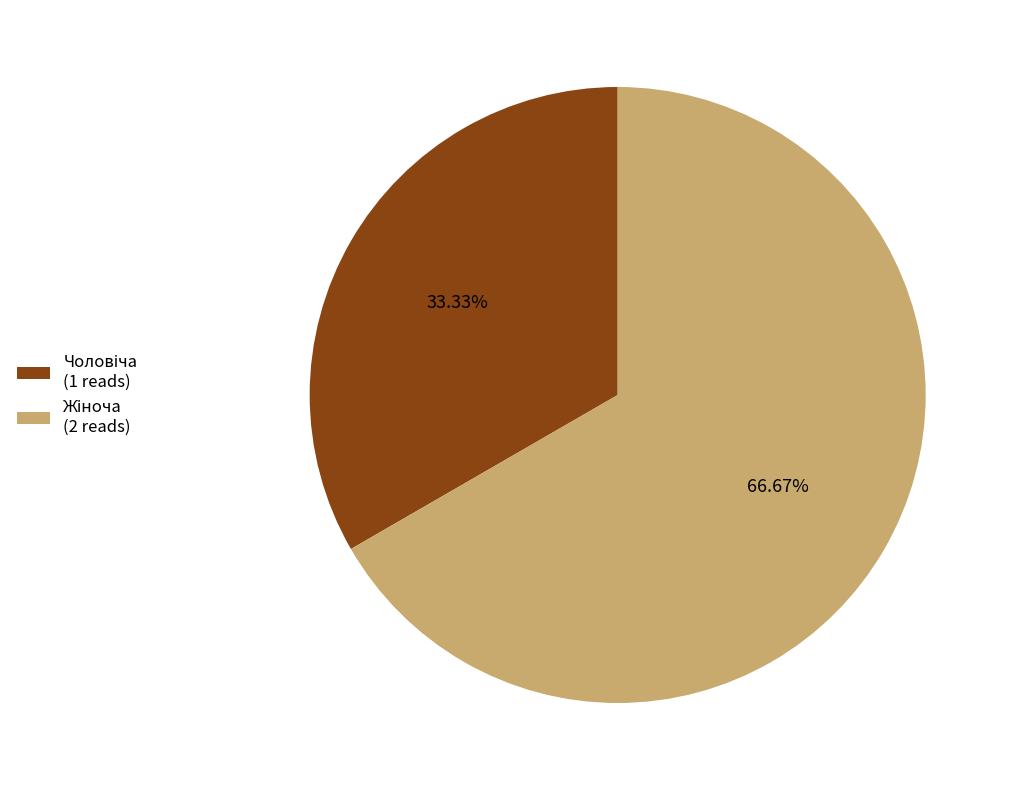

Is there a majority slice in this chart?

Yes